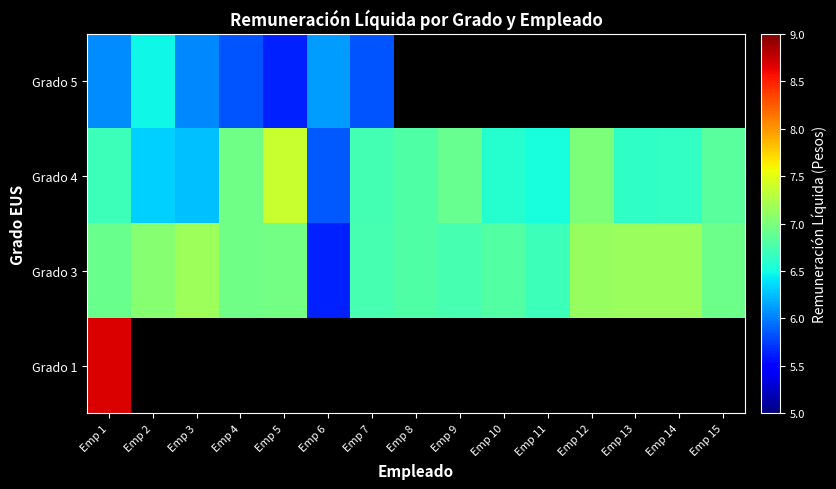

Is it true that Grado 5 equals 5828729.0 at Emp 7?

True